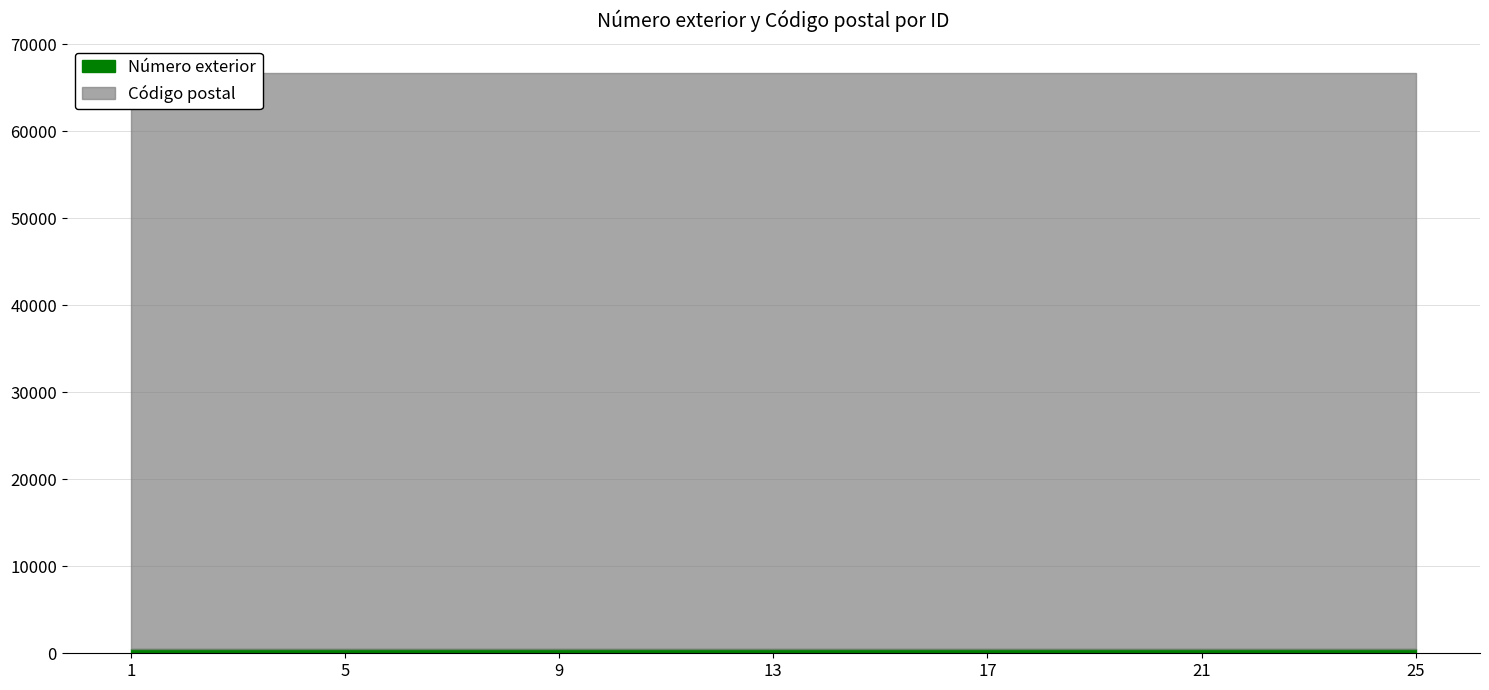

True or false: Número exterior has more than 0 points higher than both neighbors.

False